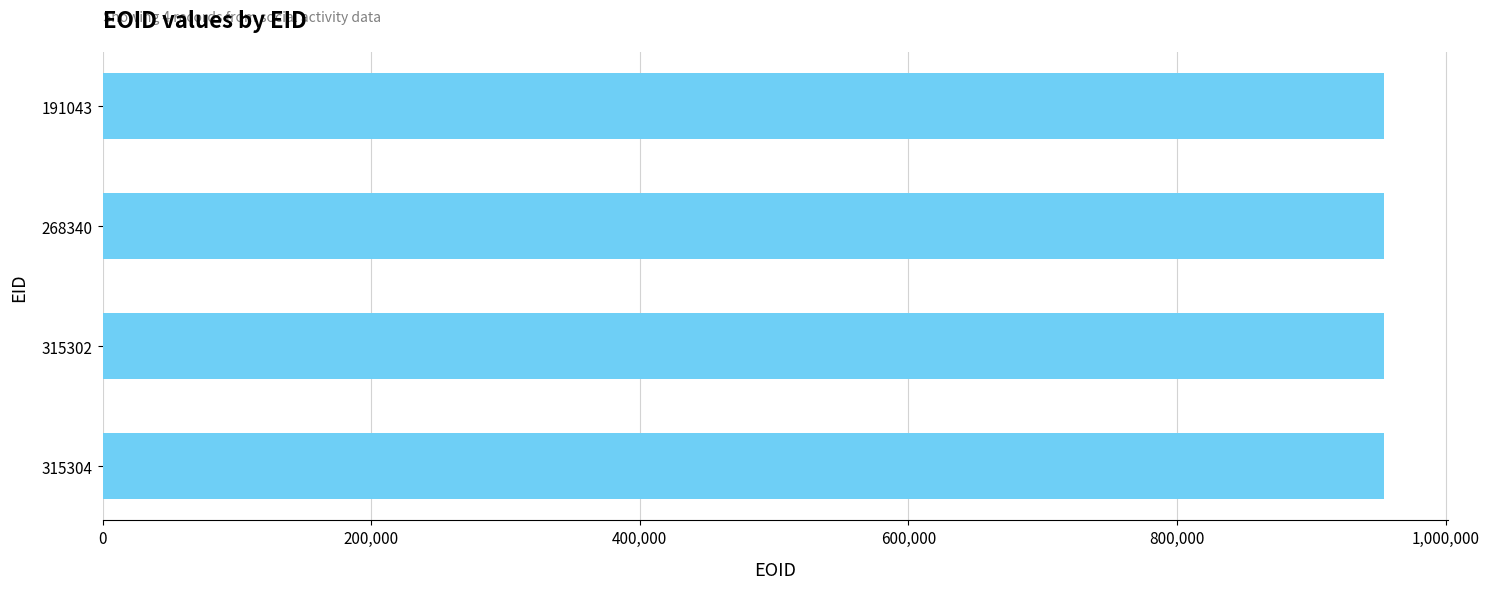

What is the value of the 4th bar from the top?

954410